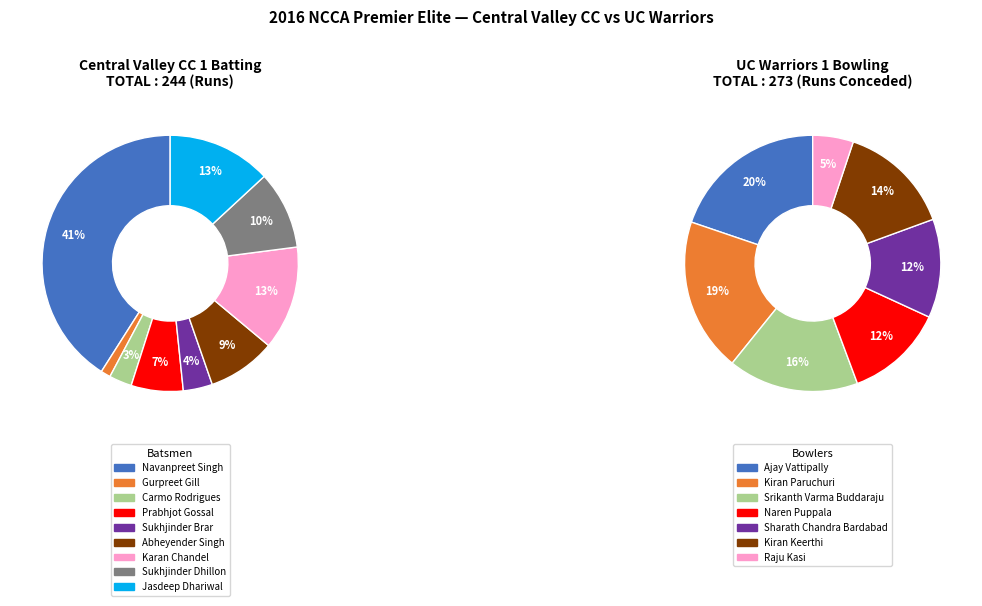

Which category has the biggest portion of the pie?

Navanpreet Singh